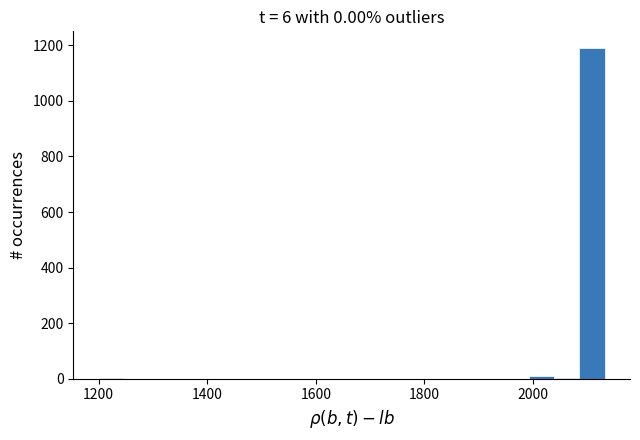

Read against the x-axis, roughly where is the centre of the tallest bar?

2100